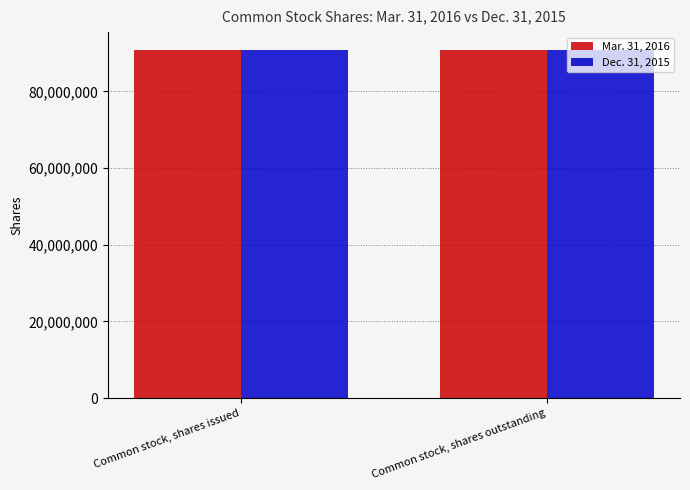

What is the smallest value displayed?

90826752